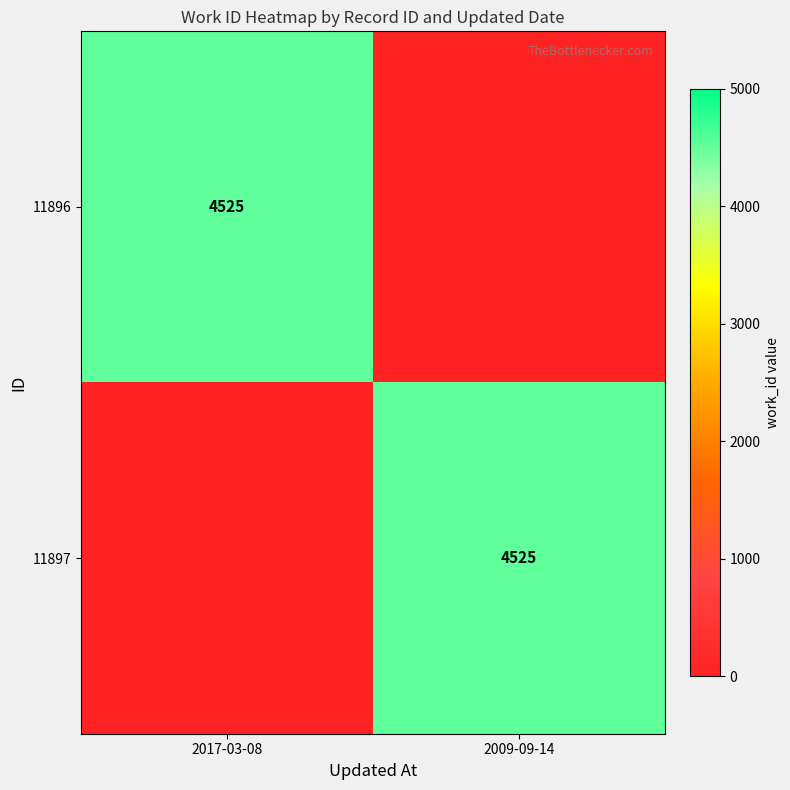

The value of 11897 at 2009-09-14 is 4525. True or false?

True